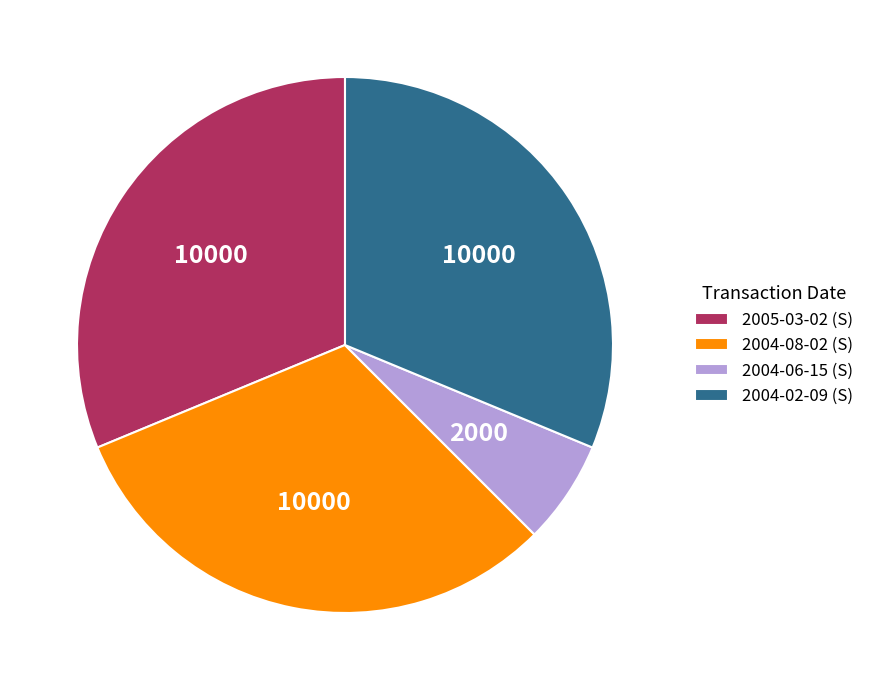

Which has a higher value, 2004-06-15 or 2005-03-02?

2005-03-02